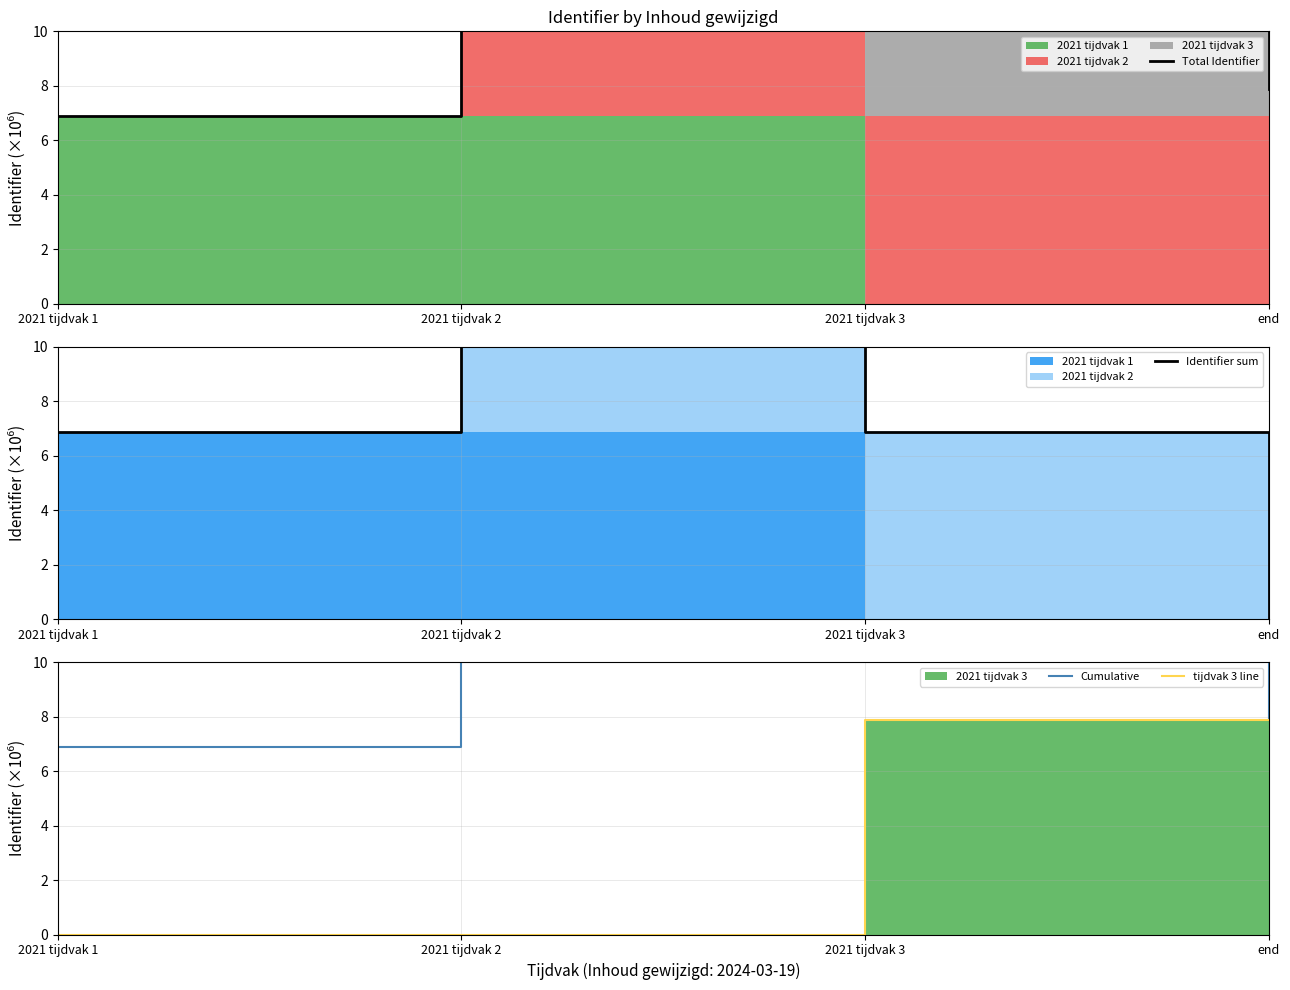

Which series has the largest total across all categories?

Total Identifier